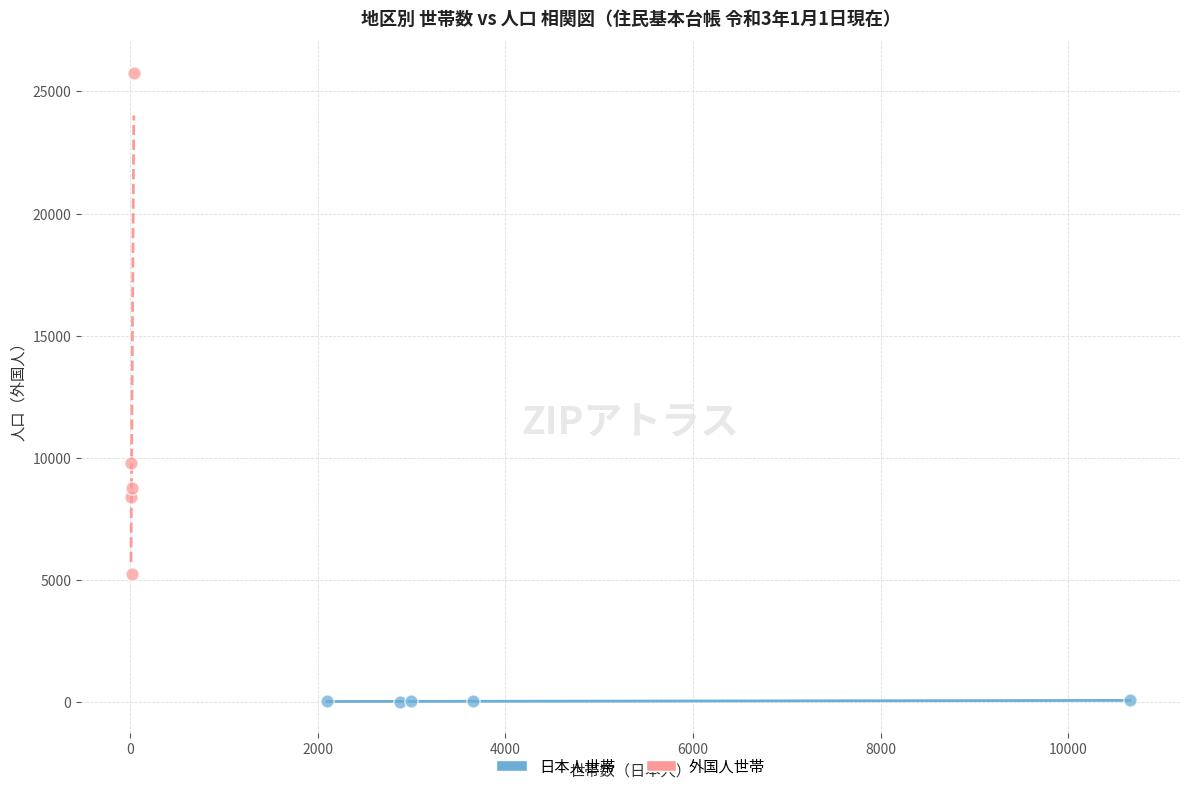

Which series contains the lowest Y value?

日本人世帯